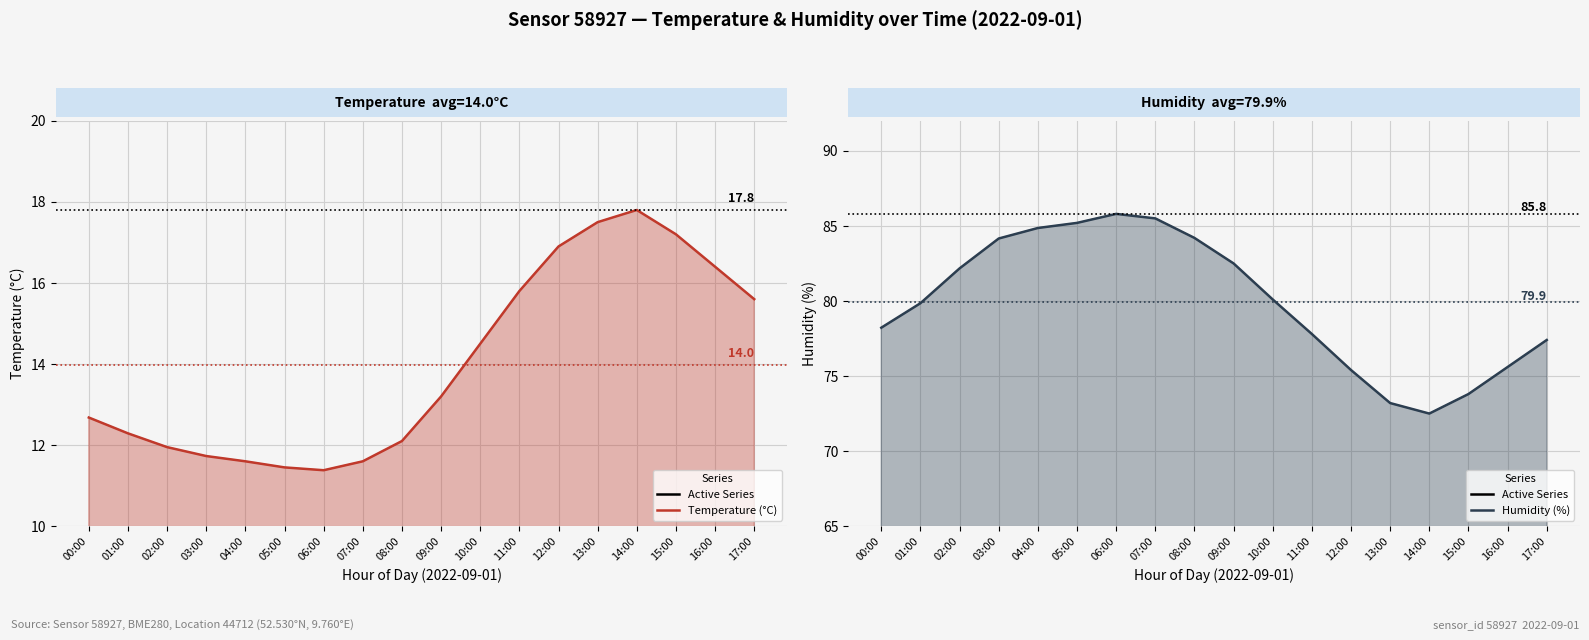

Count the number of data series in this chart.

2